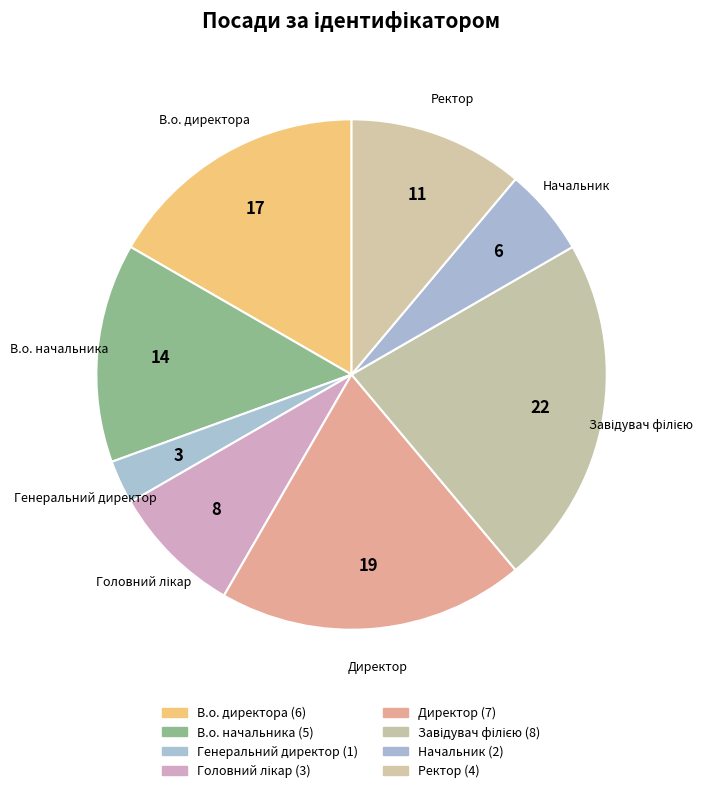

Which category has the smallest portion of the pie?

Генеральний директор